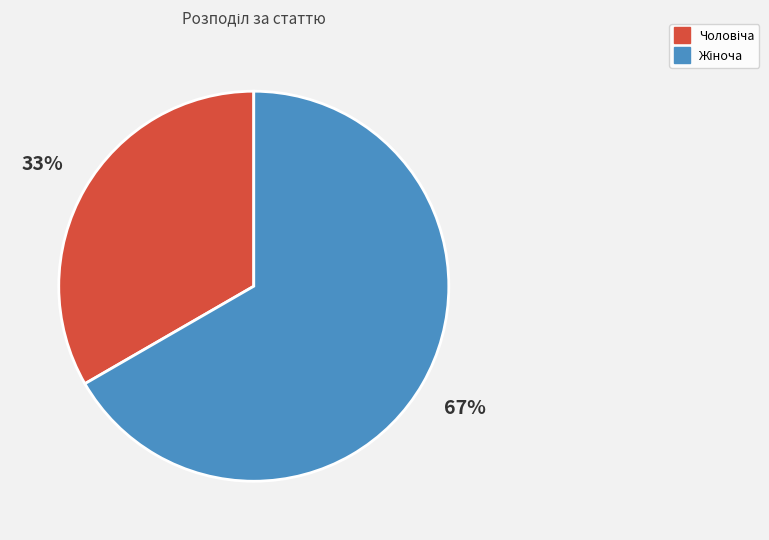

To the nearest percent, what is the average slice percentage?

50%